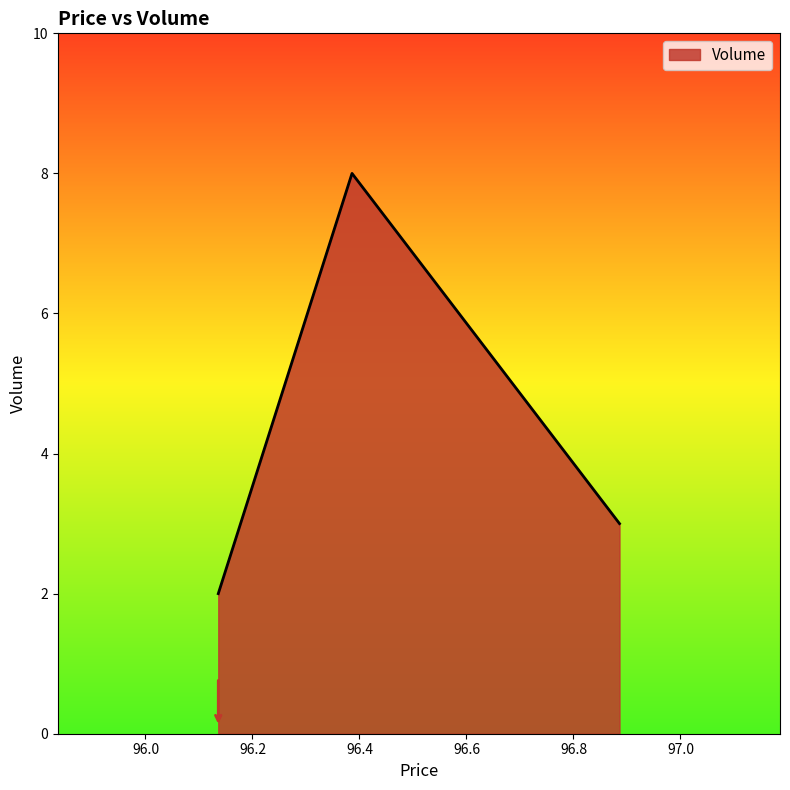

Reading left to right, transcribe all the data shown in this chart.

2	8	3